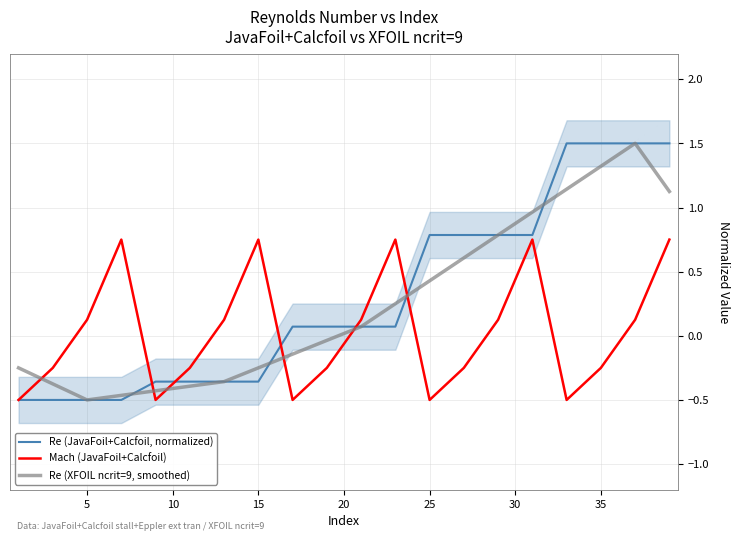

How many negative values does the Re (JavaFoil+Calcfoil, normalized) series have?

8